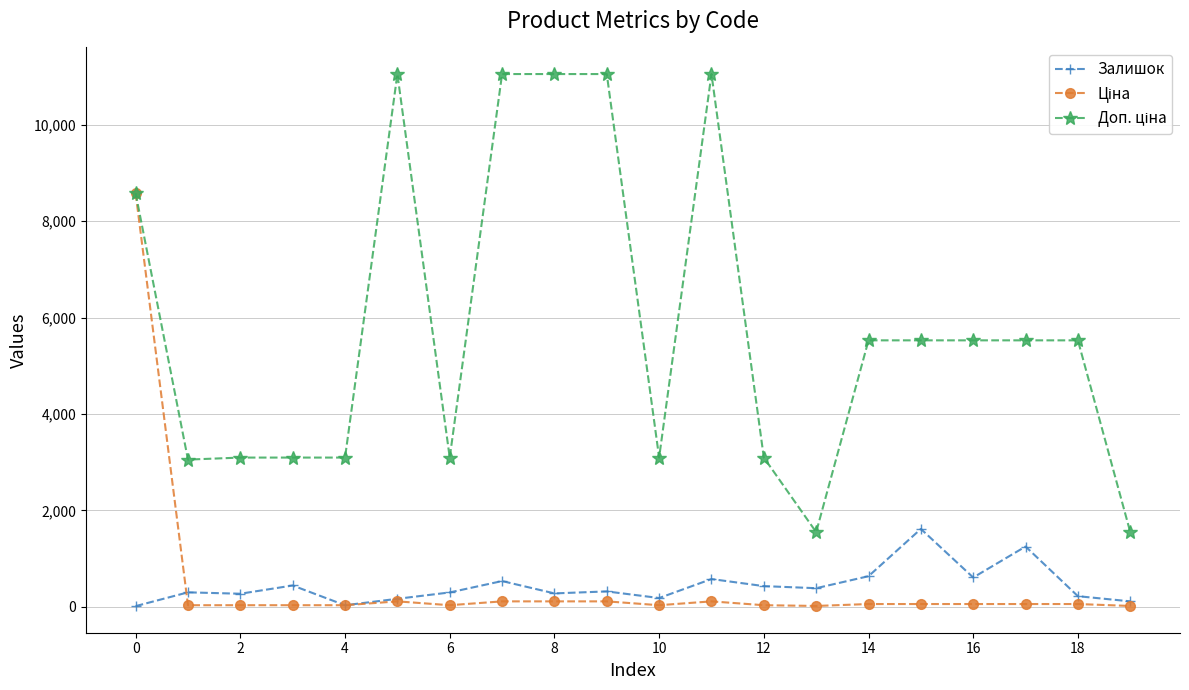

What is the value of the Залишок point at the 12th from the left?

574.0